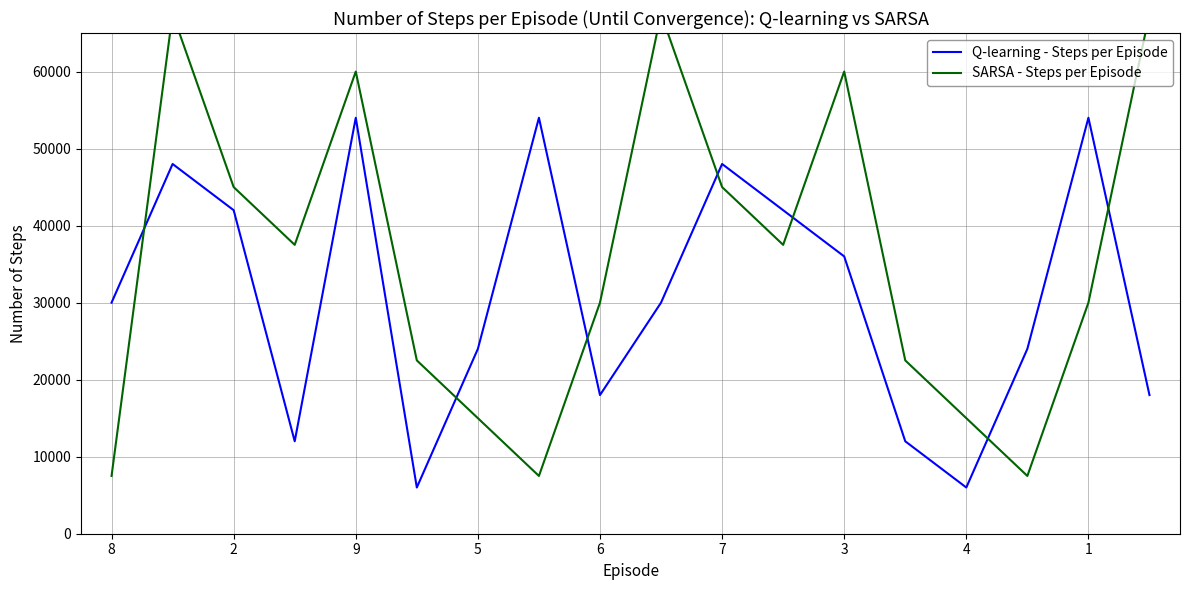

What is the maximum value for Q-learning - Steps per Episode?

54000